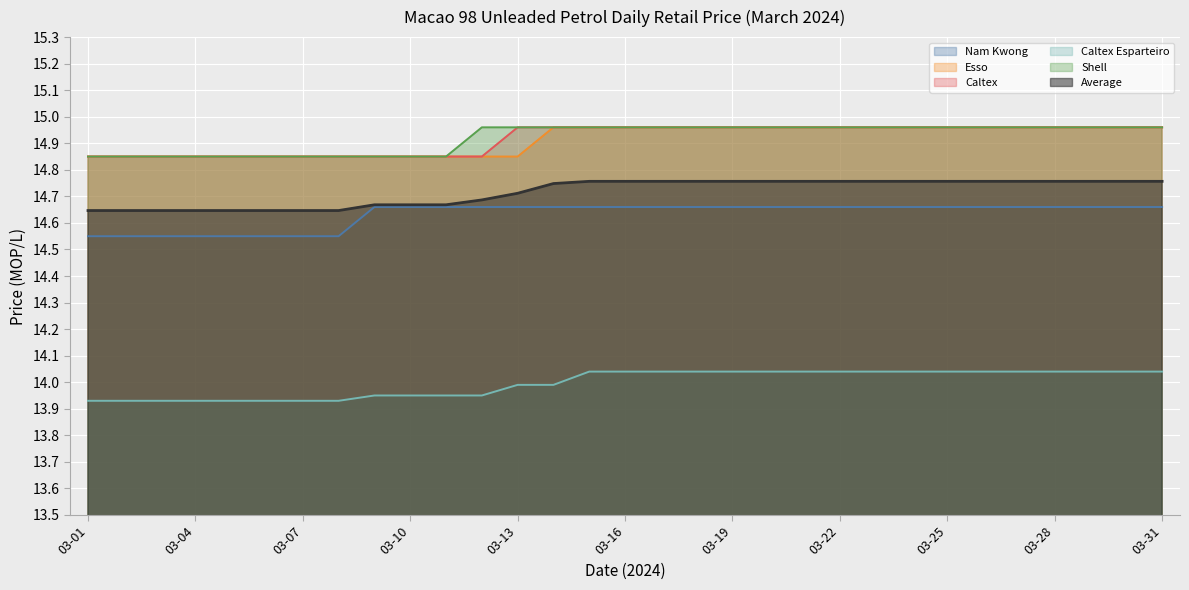

Is it true that Esso equals 15.0 at 03-24?

True